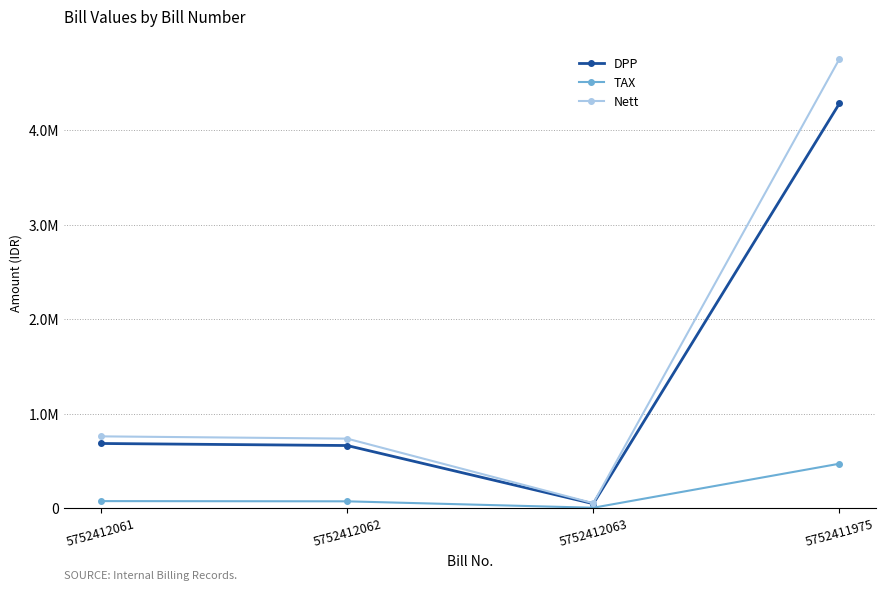

At 5752412062, list the series in order from smallest to largest.

TAX, DPP, Nett